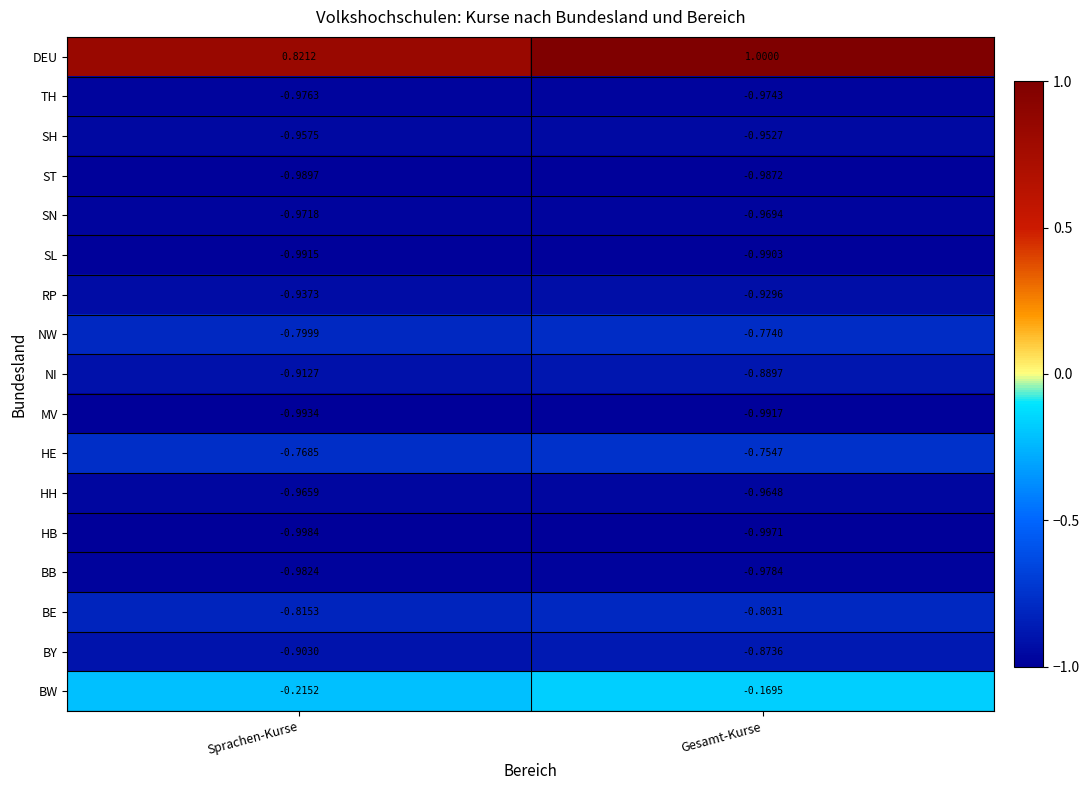

List the series in order of their peak value, highest first.

DEU, BW, HE, NW, BE, BY, NI, RP, SH, HH, SN, TH, BB, ST, SL, MV, HB